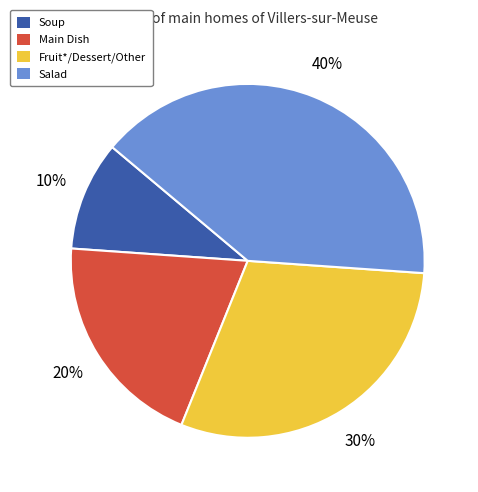

Is there any slice that represents more than half of the pie?

No